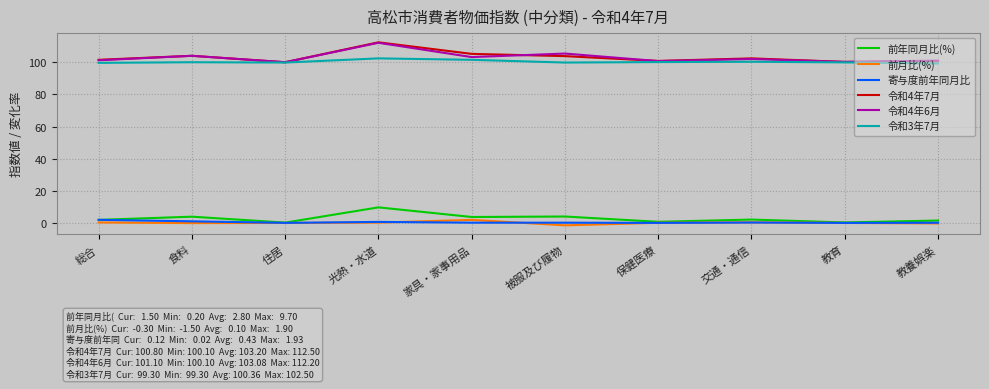

Which series has the widest spread of values?

令和4年7月